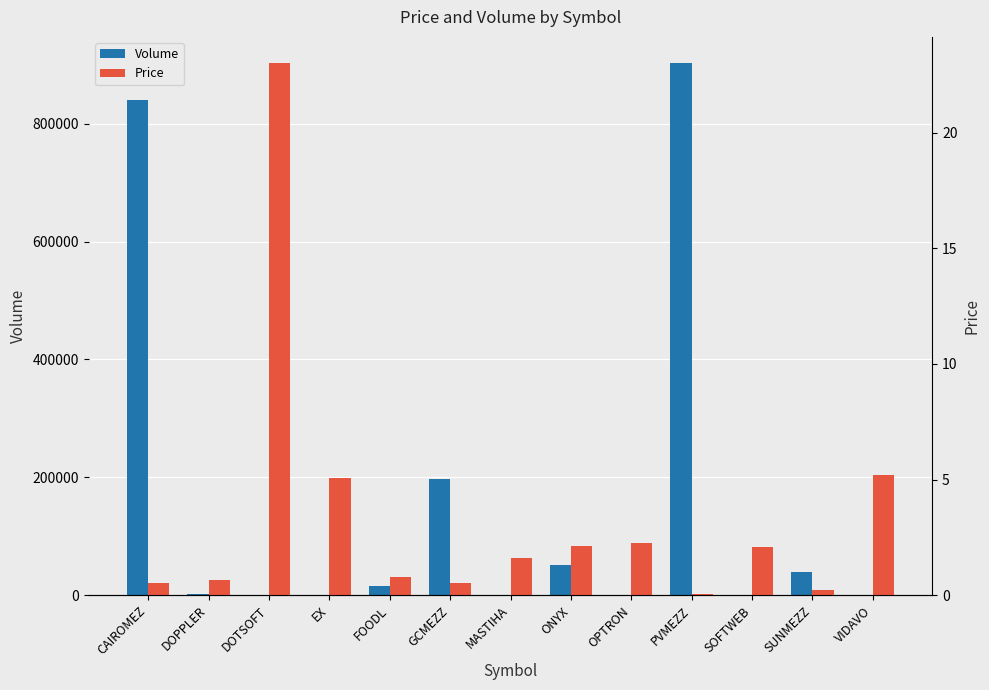

Rank the series by their average value, from lowest to highest.

Price, Volume